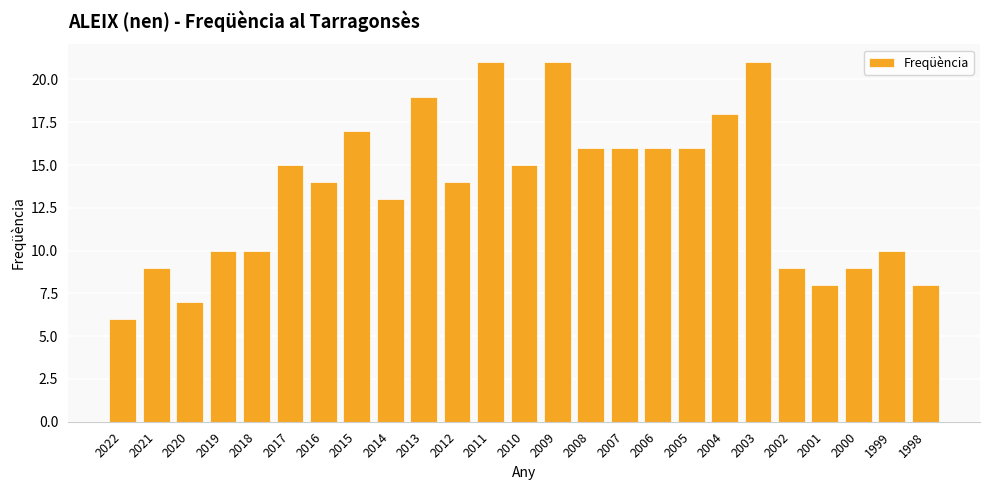

Reading left to right, transcribe all the data shown in this chart.

6	9	7	10	10	15	14	17	13	19	14	21	15	21	16	16	16	16	18	21	9	8	9	10	8